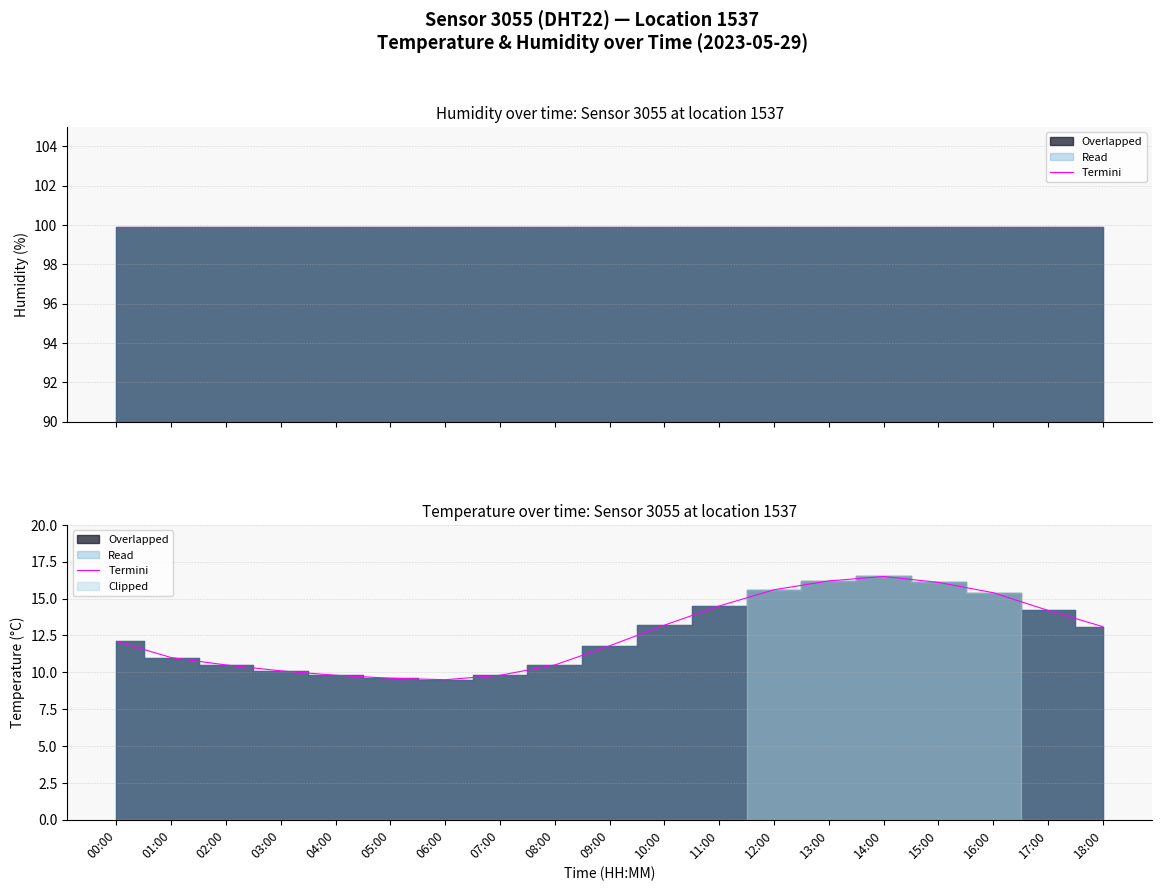

What is the change in value from 07:00 to 15:00?

+6.3